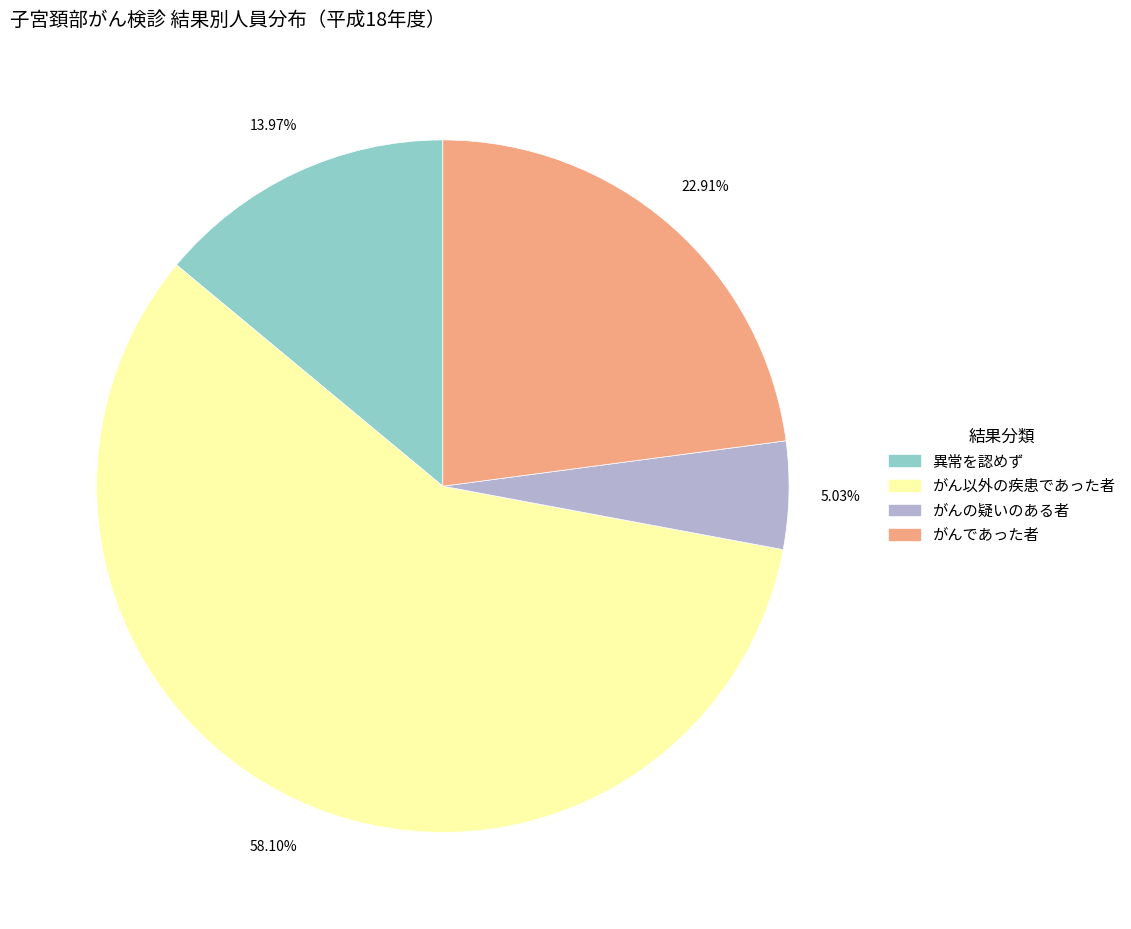

To the nearest percent, what percentage of the pie is 異常を認めず?

14%